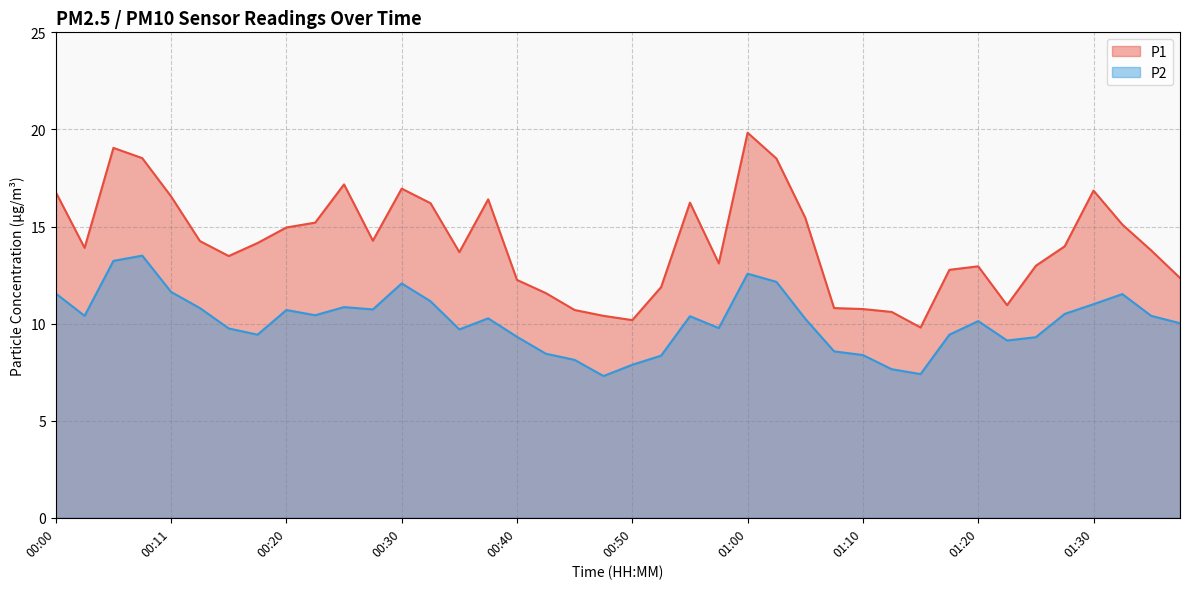

At which category does the chart reach its peak across all series?

01:00